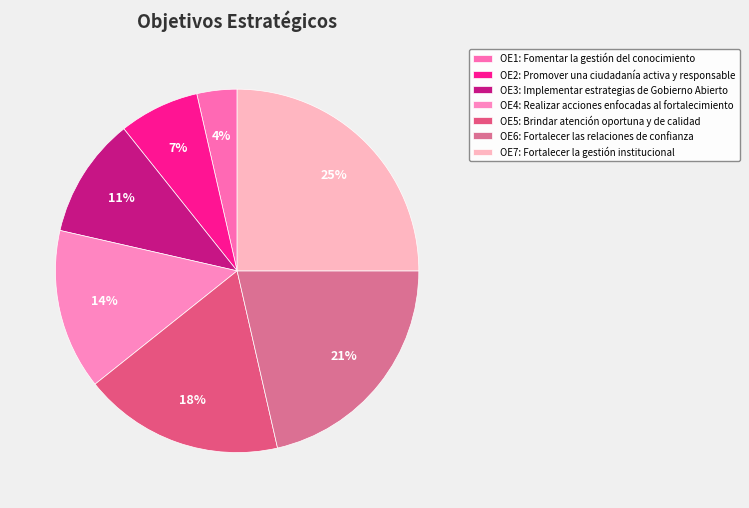

To the nearest percent, what is the difference between the largest and smallest slice percentages?

21%